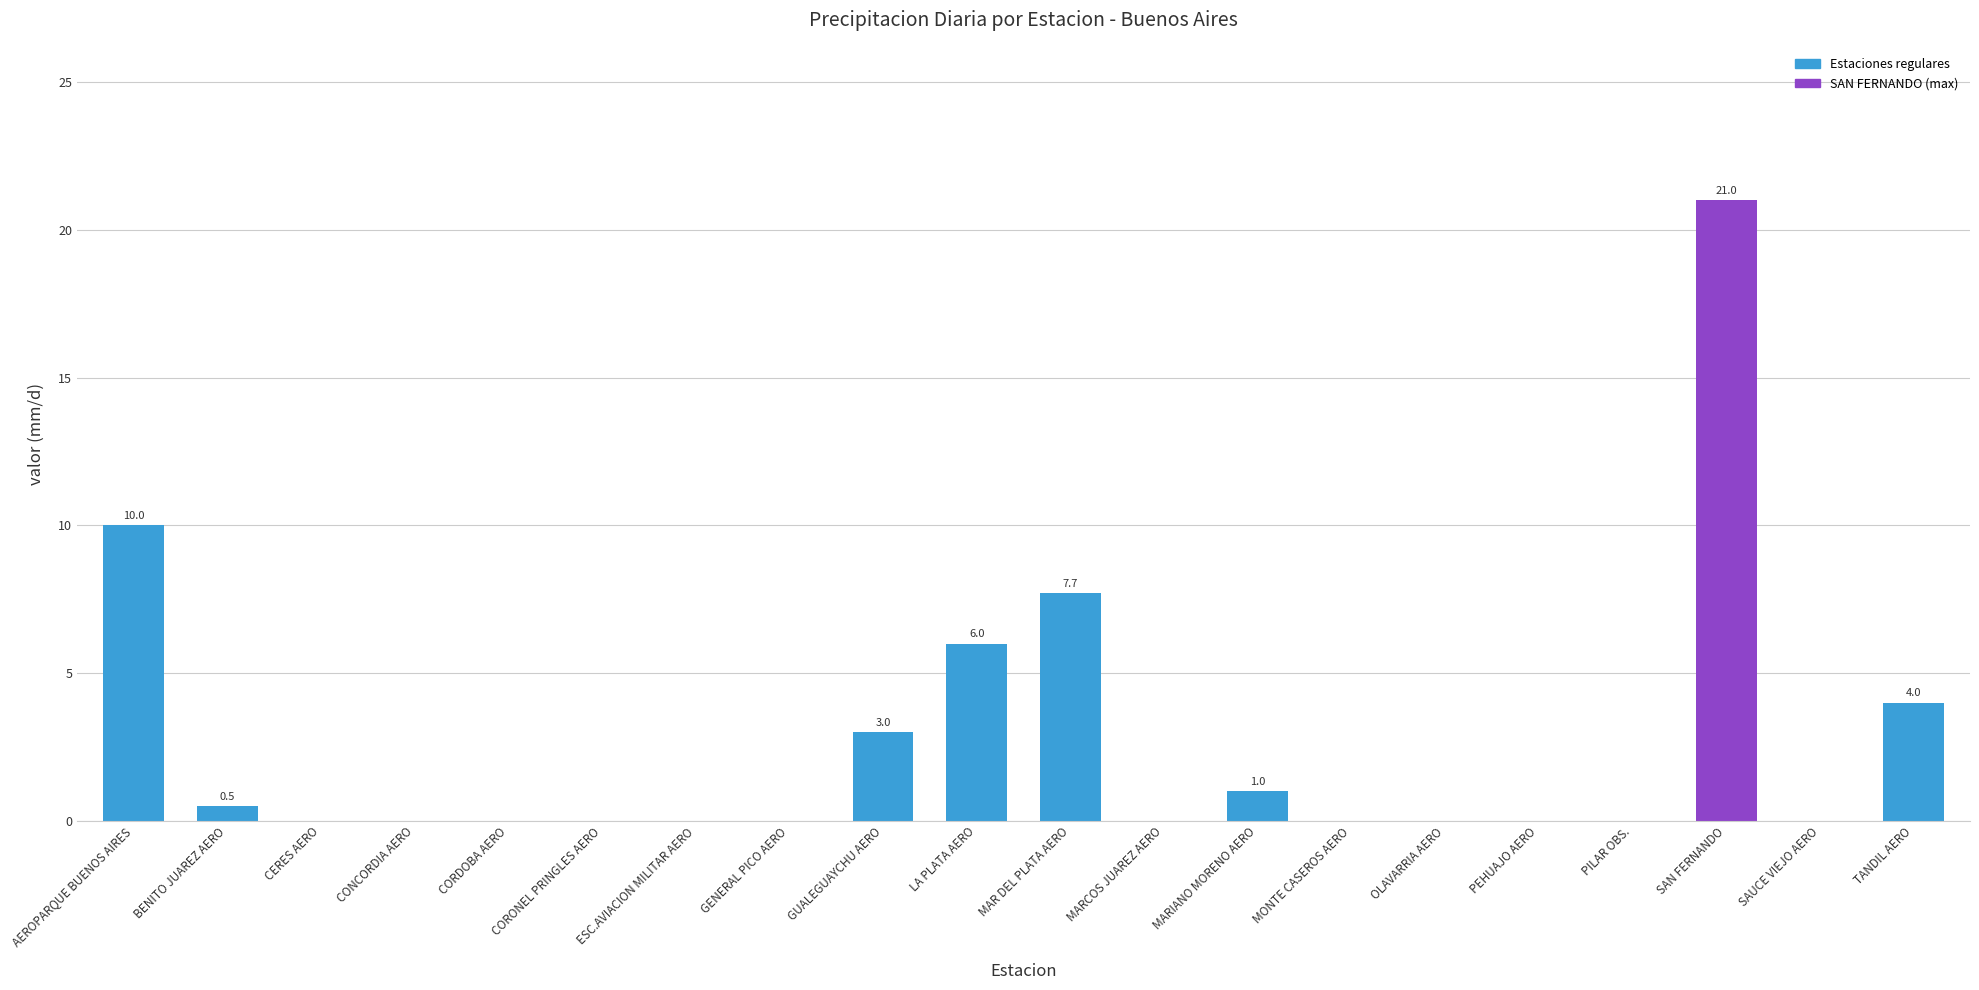

Which has a higher value, BENITO JUAREZ AERO or MARCOS JUAREZ AERO?

BENITO JUAREZ AERO